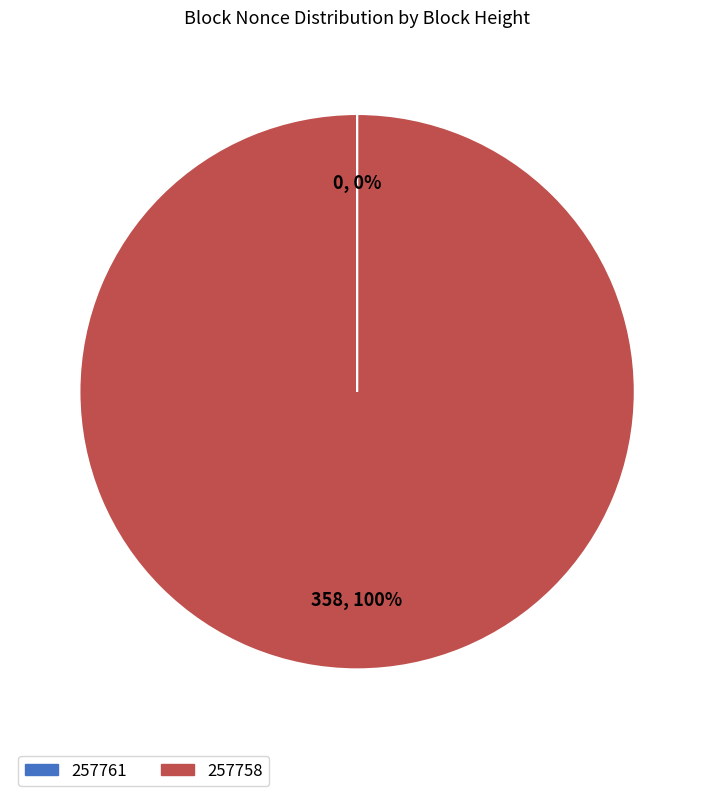

What percentage is the 257758 slice, to the nearest percent?

100%